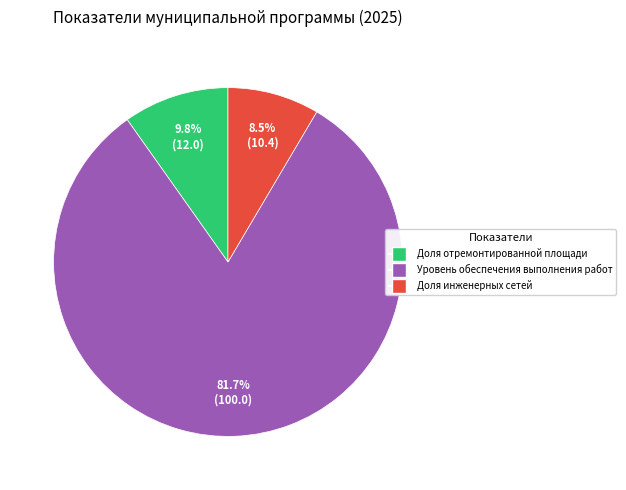

Does any single category account for the majority?

Yes